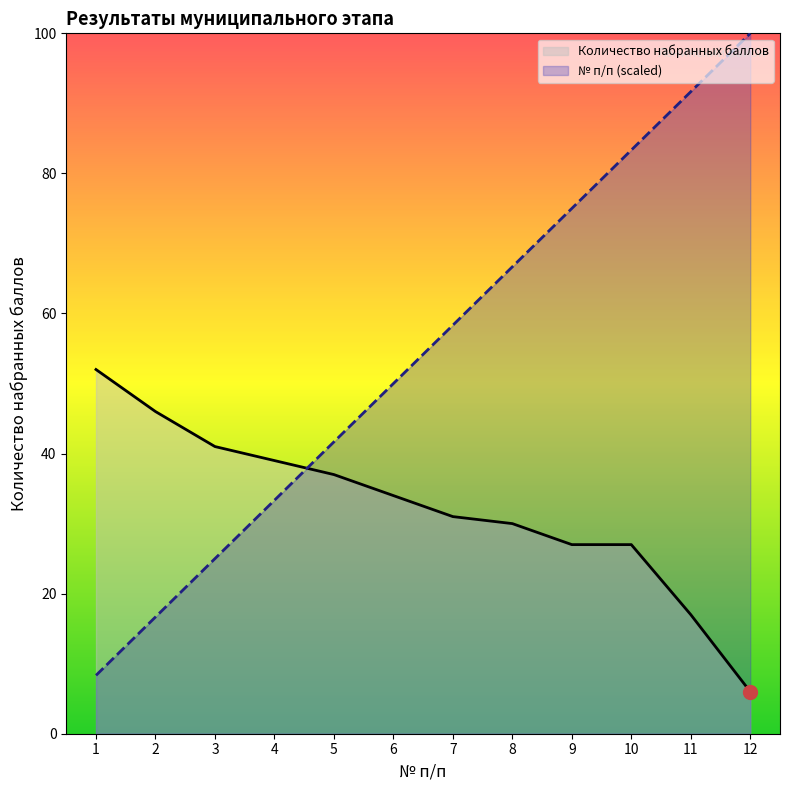

What is the value of the Количество набранных баллов point at the 9th from the left?

27.0